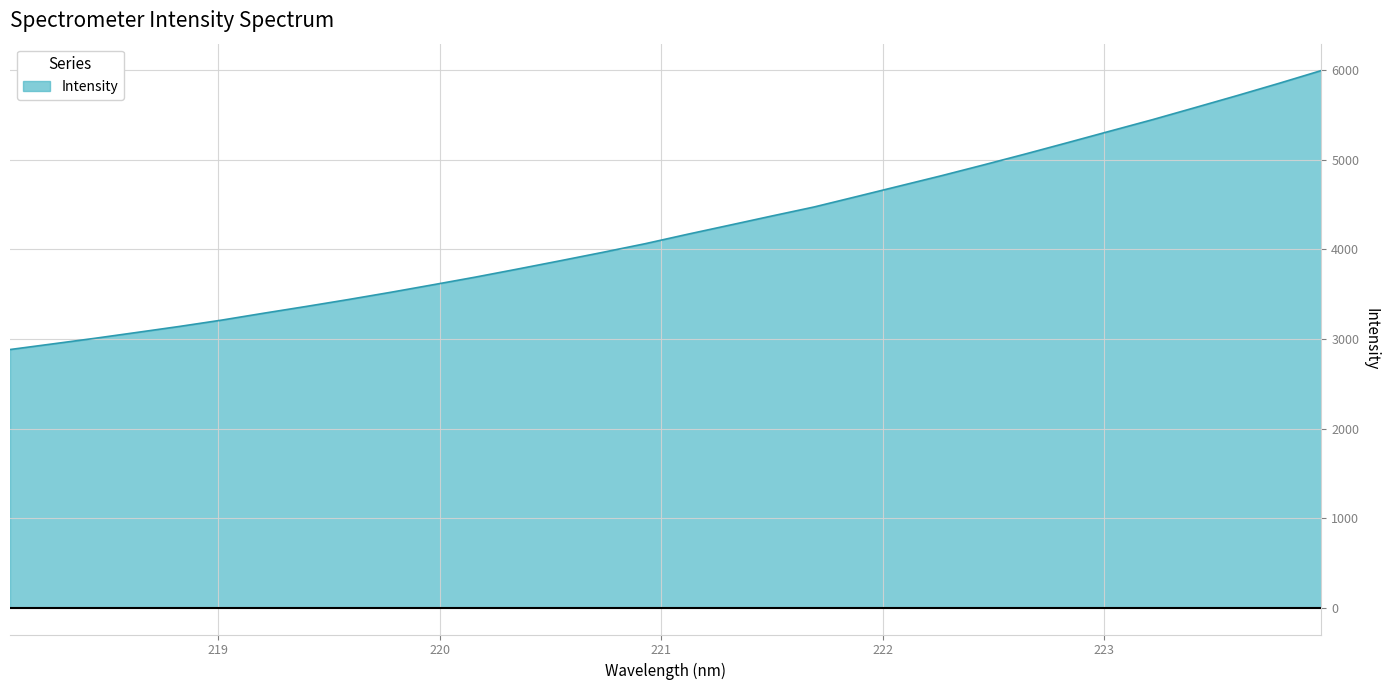

What is the minimum value shown in the chart?

2881.8